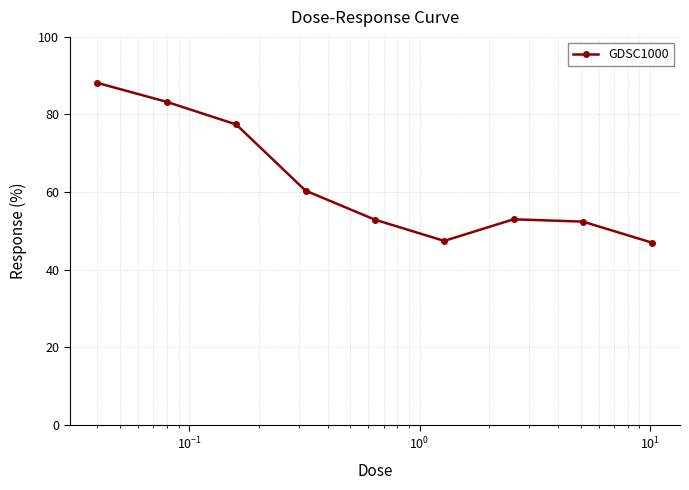

What is the minimum value shown in the chart?

46.9